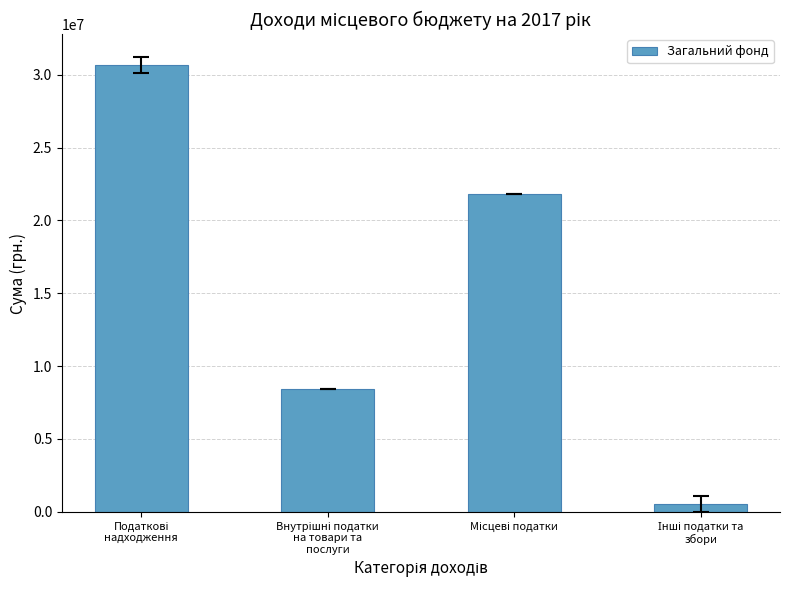

What is the difference between the maximum and second lowest values?

22272700